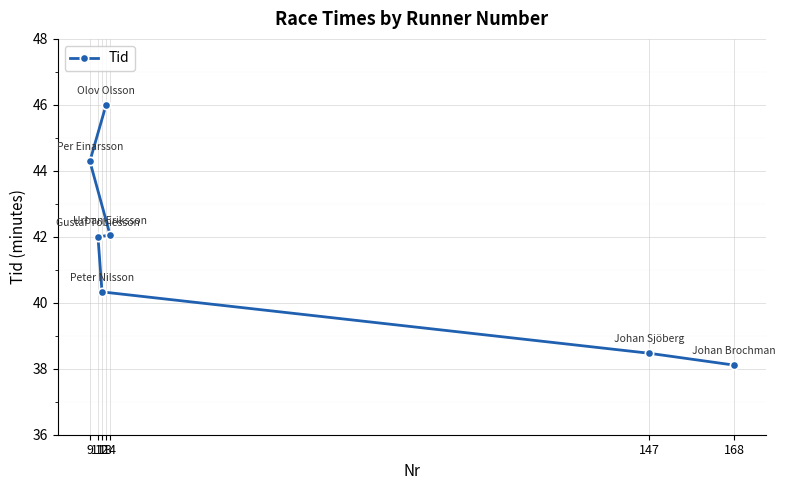

What is the value of the 6th point from the left?

38.5